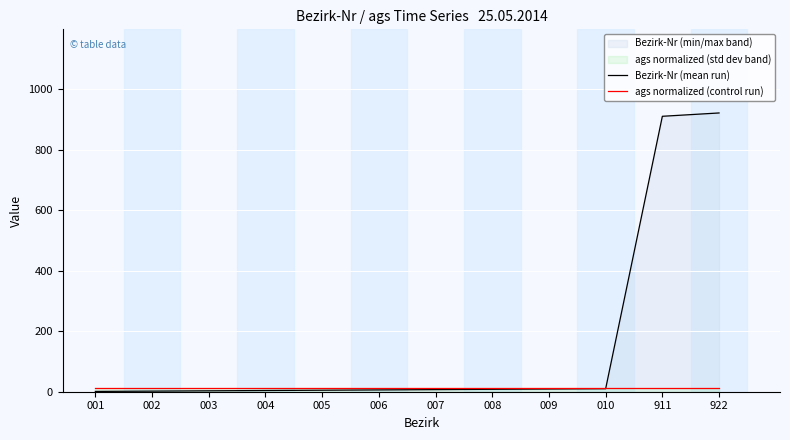

How many data points in Bezirk-Nr (mean run) are above 7?

5